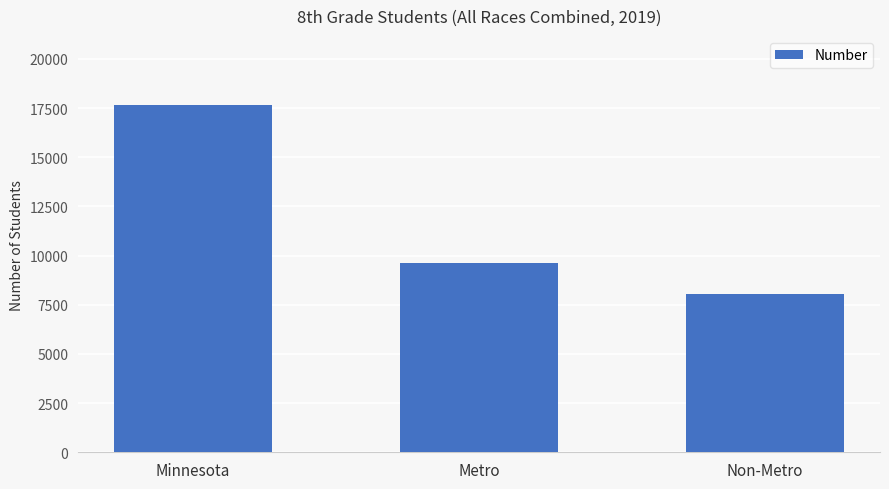

Reading right to left, what are all the values shown in this chart?

8026	9619	17645